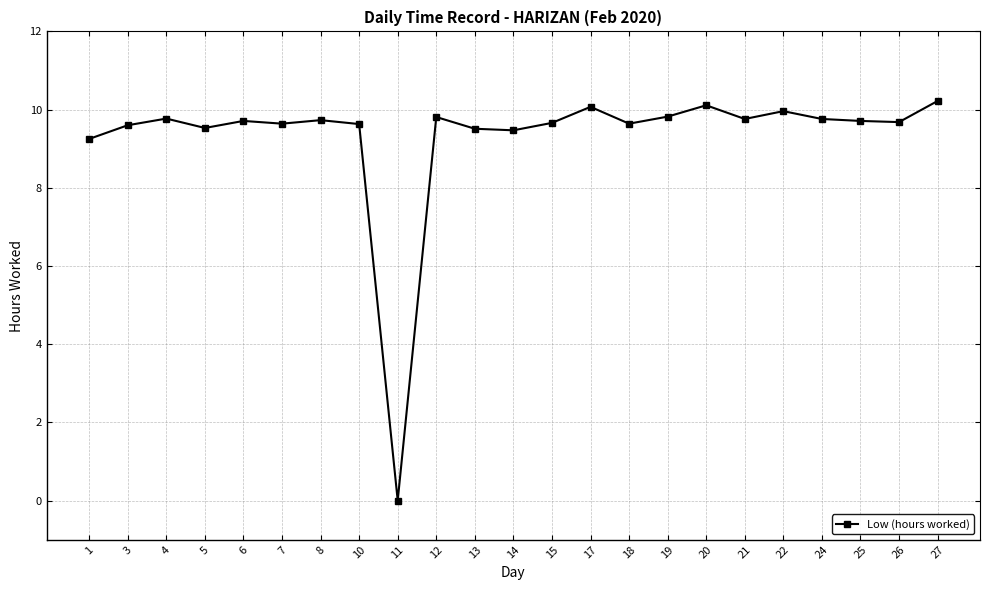

The chart shows a value of 9.8 at 21. True or false?

True